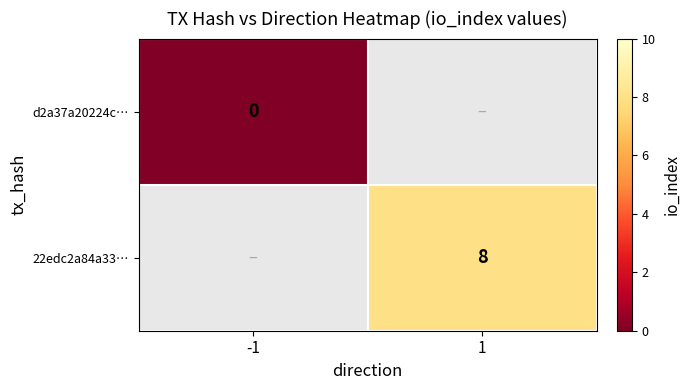

Is it true that 22edc2a84a33… equals 8 at 1?

True